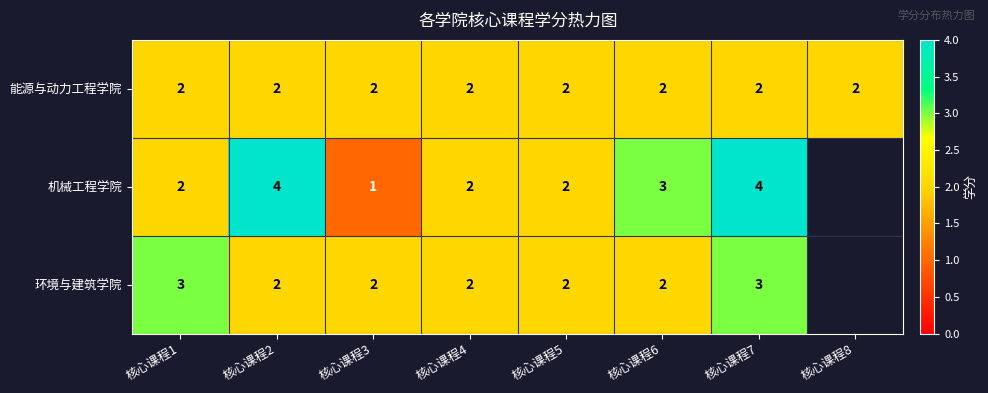

At 核心课程7, list the series in order from largest to smallest.

机械工程学院, 环境与建筑学院, 能源与动力工程学院